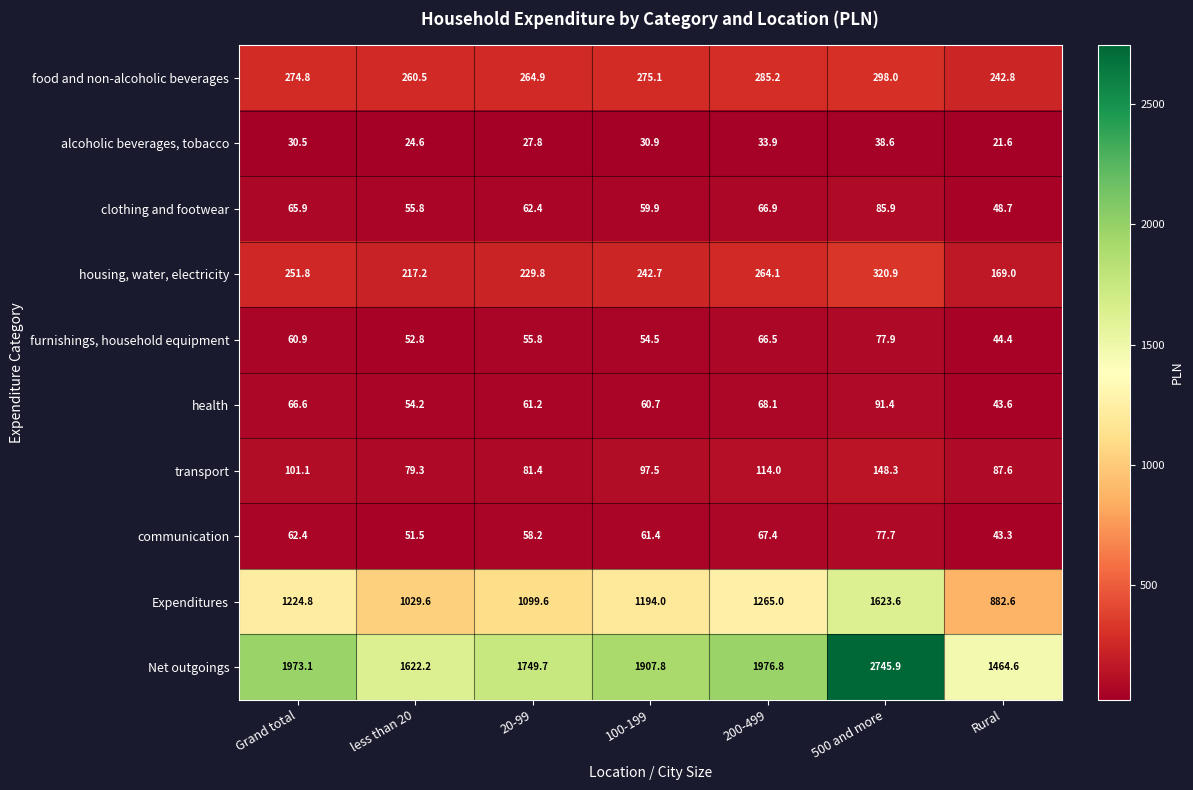

What value does the furnishings, household equipment series have at less than 20?

52.8